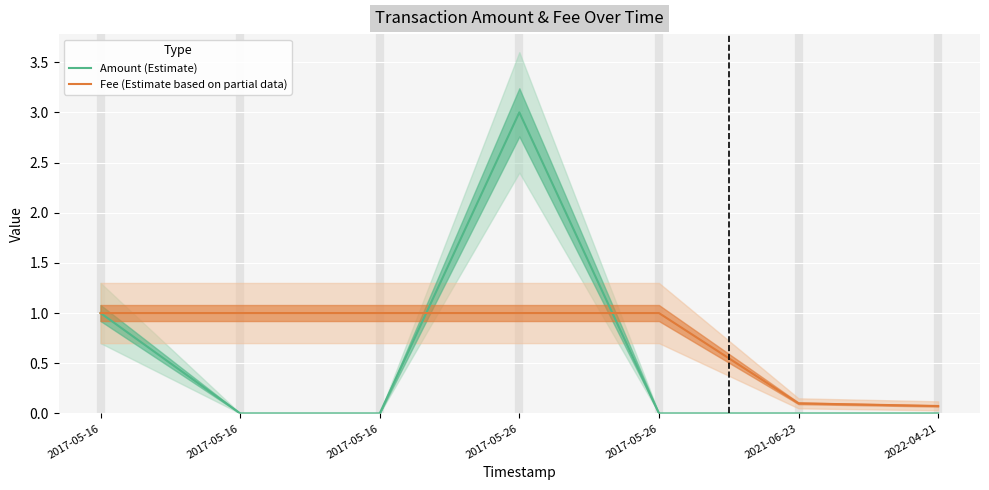

What are all the series names shown in the legend?

Amount (Estimate), Fee (Estimate based on partial data)